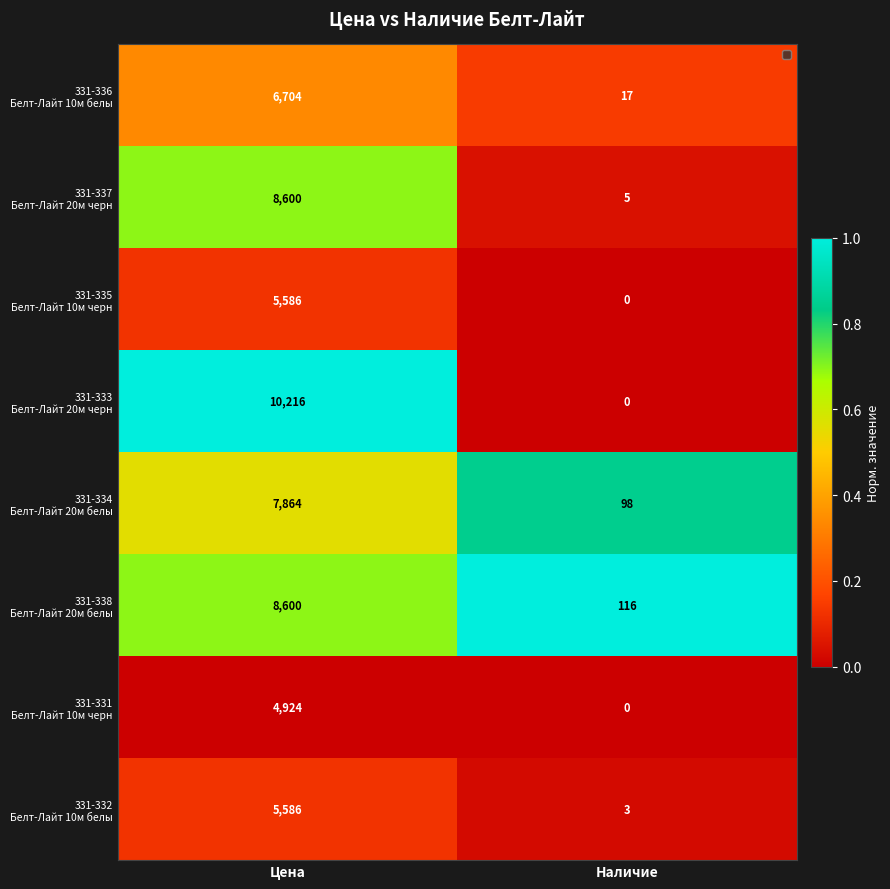

Which category has the lowest value across all series?

Наличие